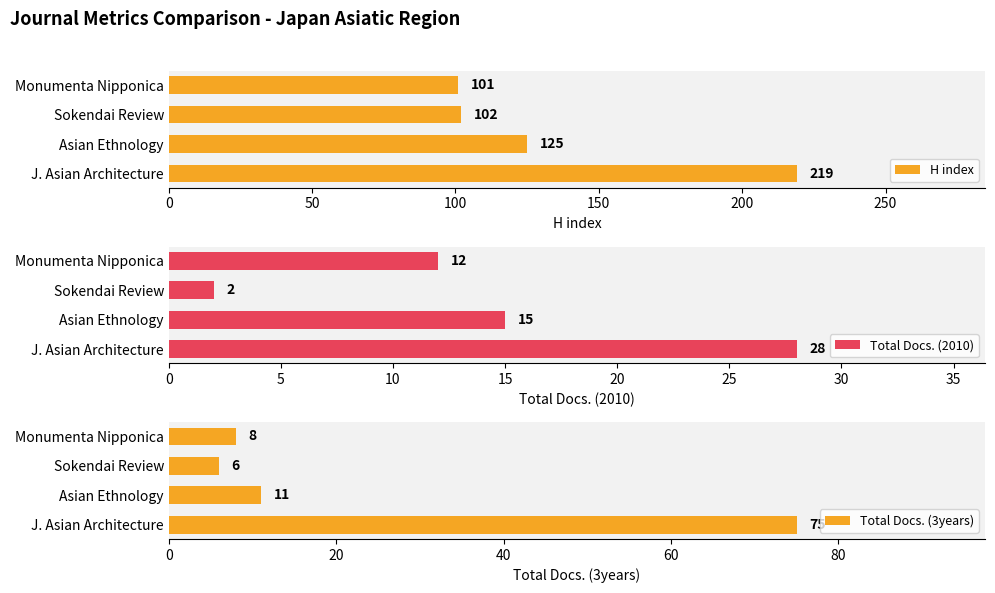

Read the H index value at Asian Ethnology, to the nearest 5.

125